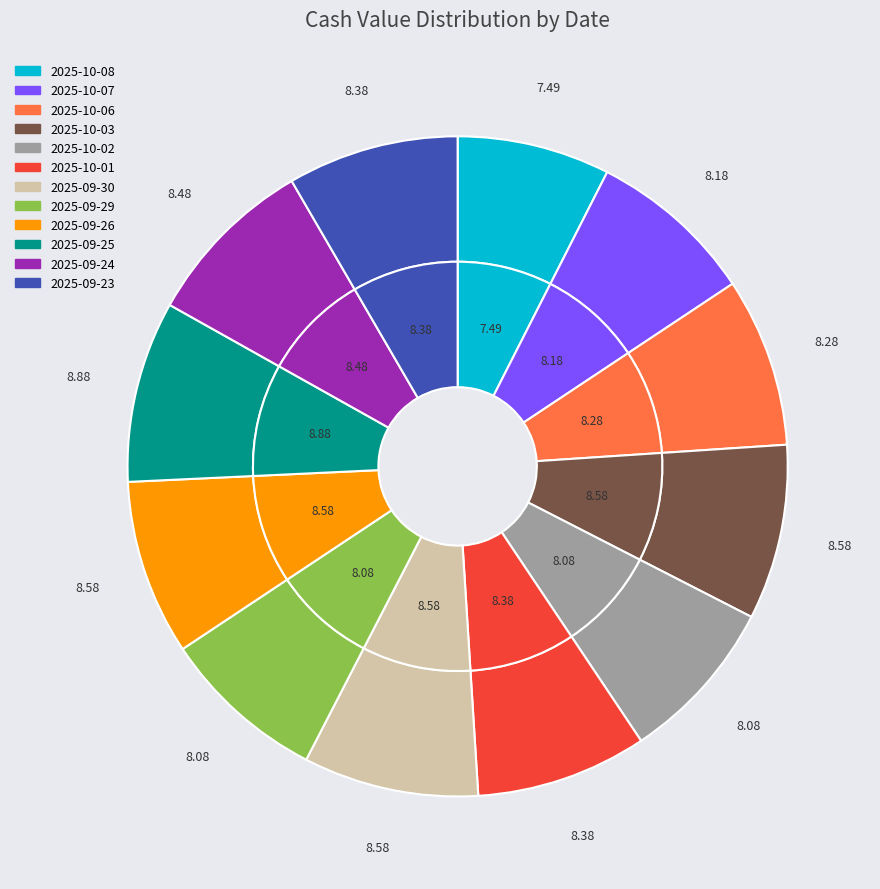

Count the number of slices in the pie.

12